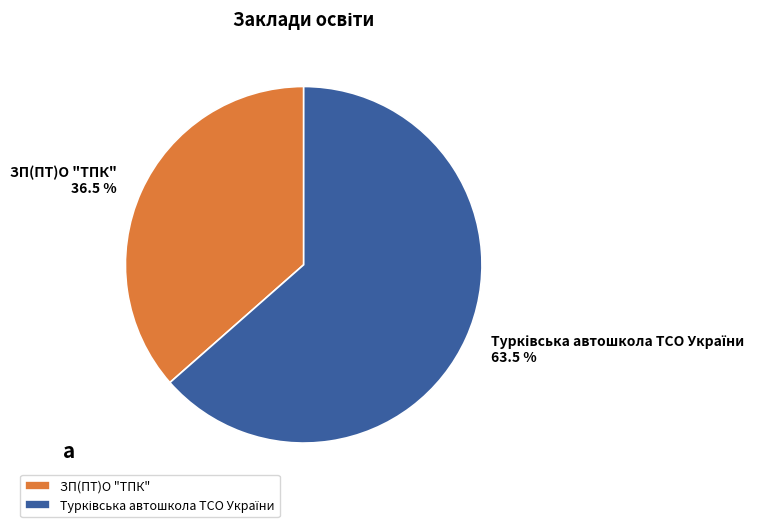

How many slices are in this pie chart?

2